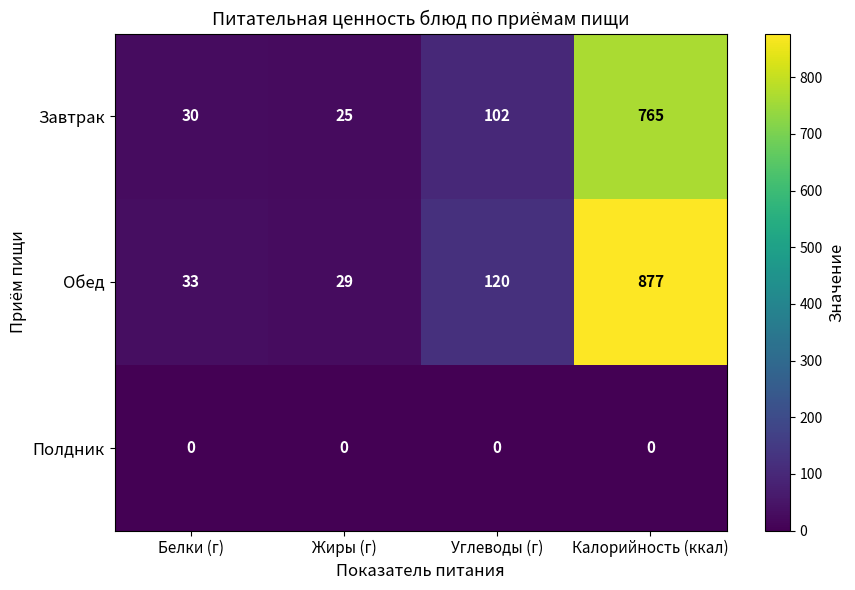

What is the total value across all series at Белки (г)?

63